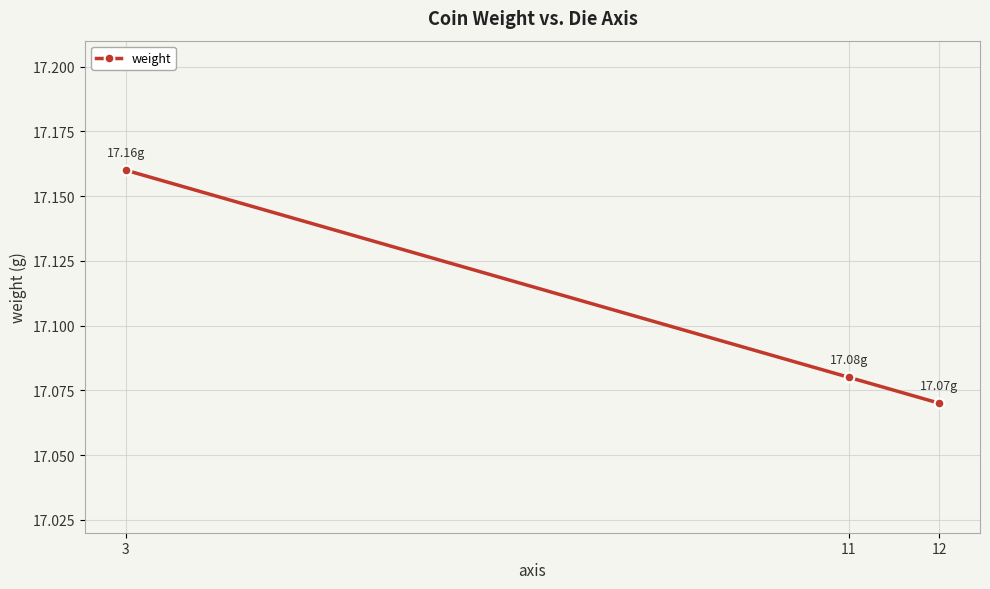

What is the sum of all values?

51.3